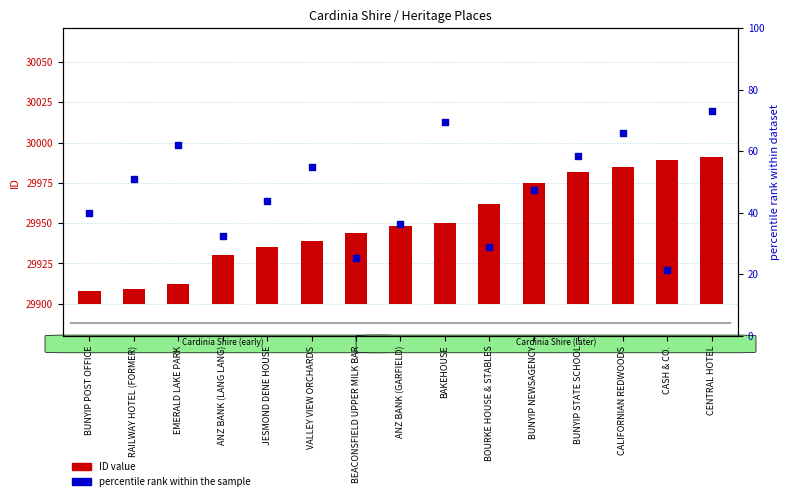

Which series reaches the maximum Y coordinate?

ID value